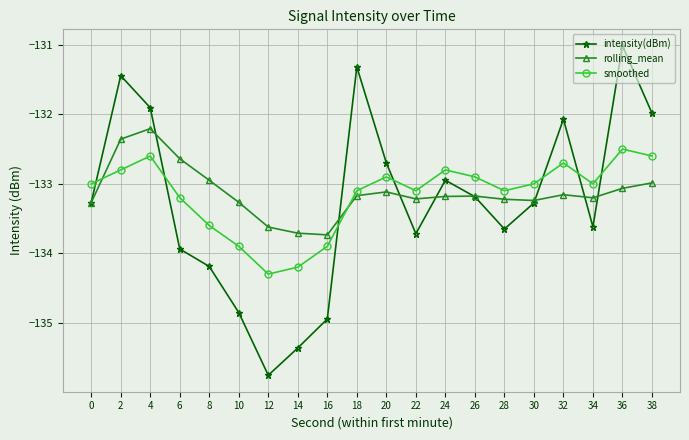

True or false: rolling_mean has a value of -186.6 at 30.

False